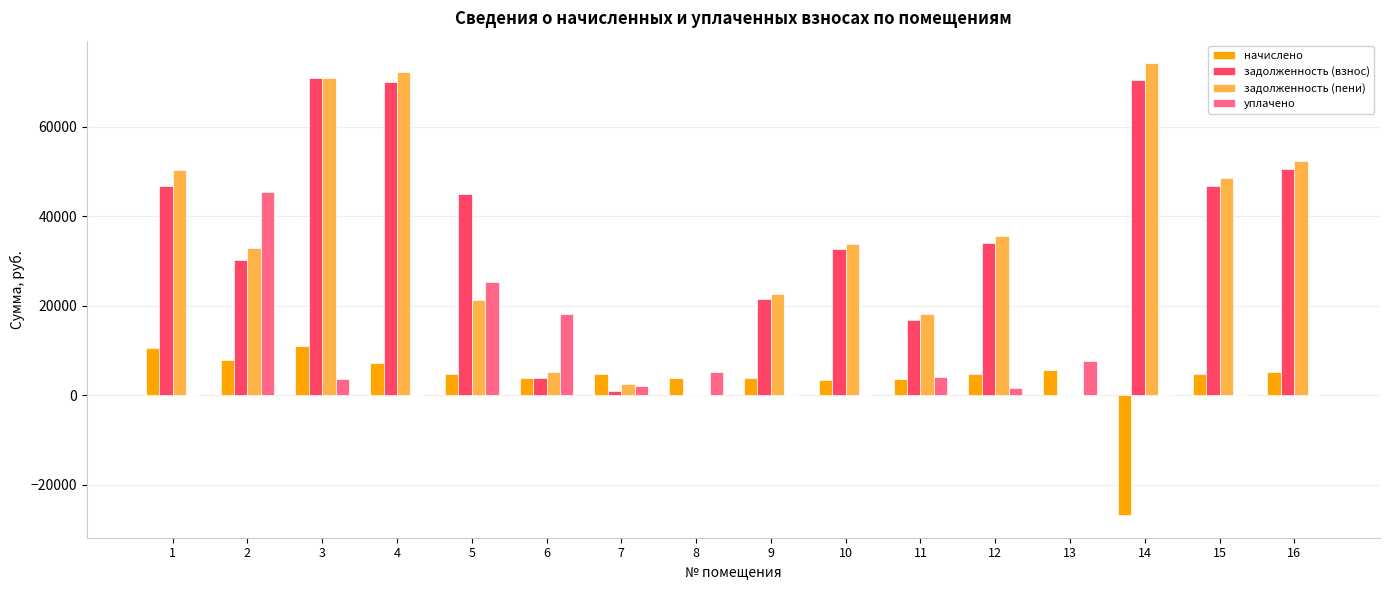

Where does the уплачено series first go above 2130?

2